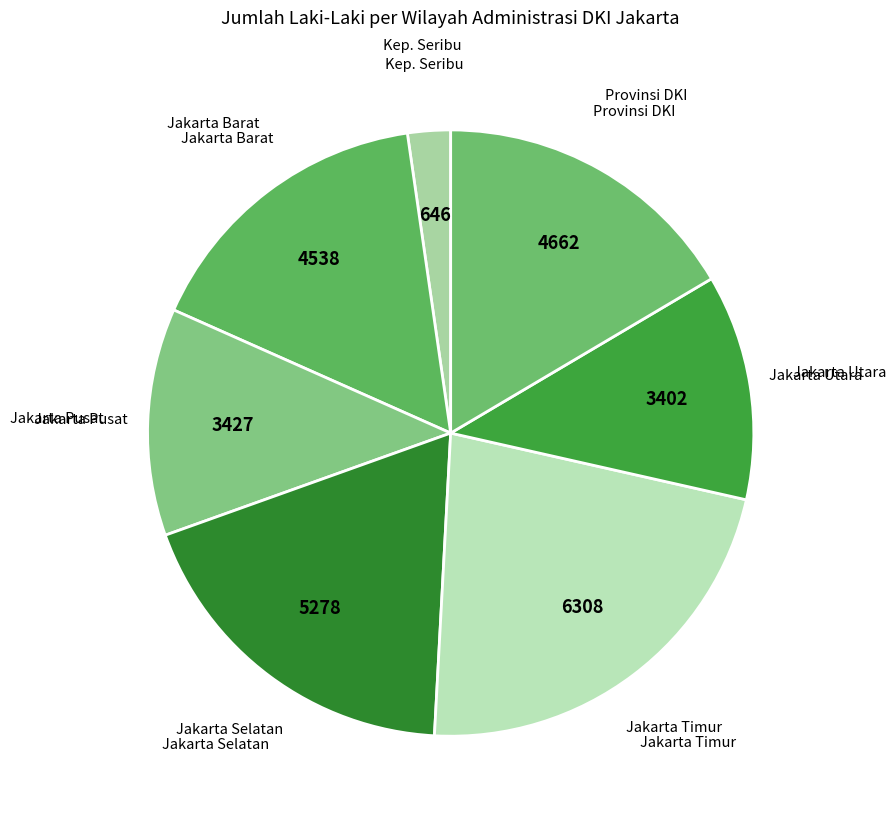

How many slices are in this pie chart?

7